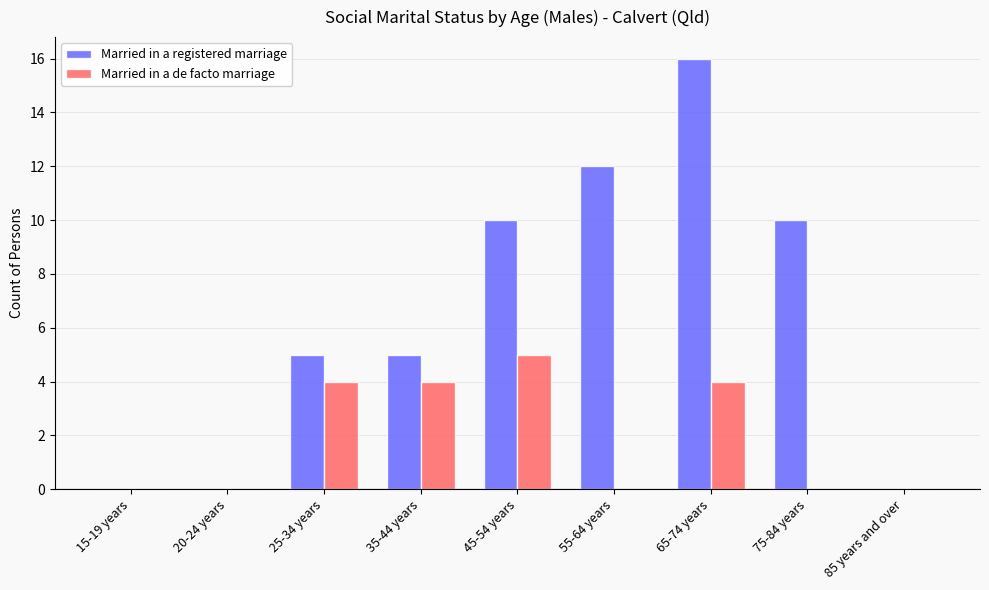

The Married in a de facto marriage series shows 2 at 35-44 years. True or false?

False